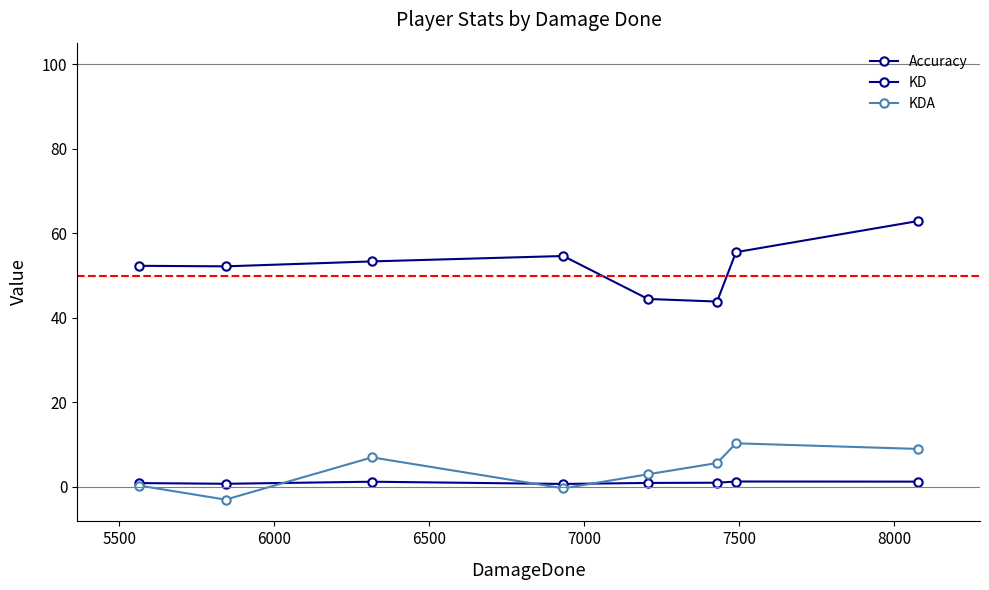

Is this an area chart (filled region under the line)?

No